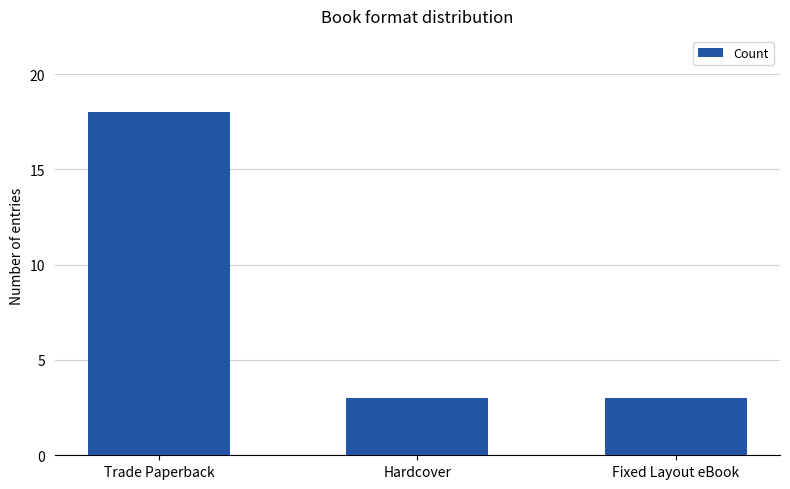

What is the change in value from Trade Paperback to Fixed Layout eBook?

-15